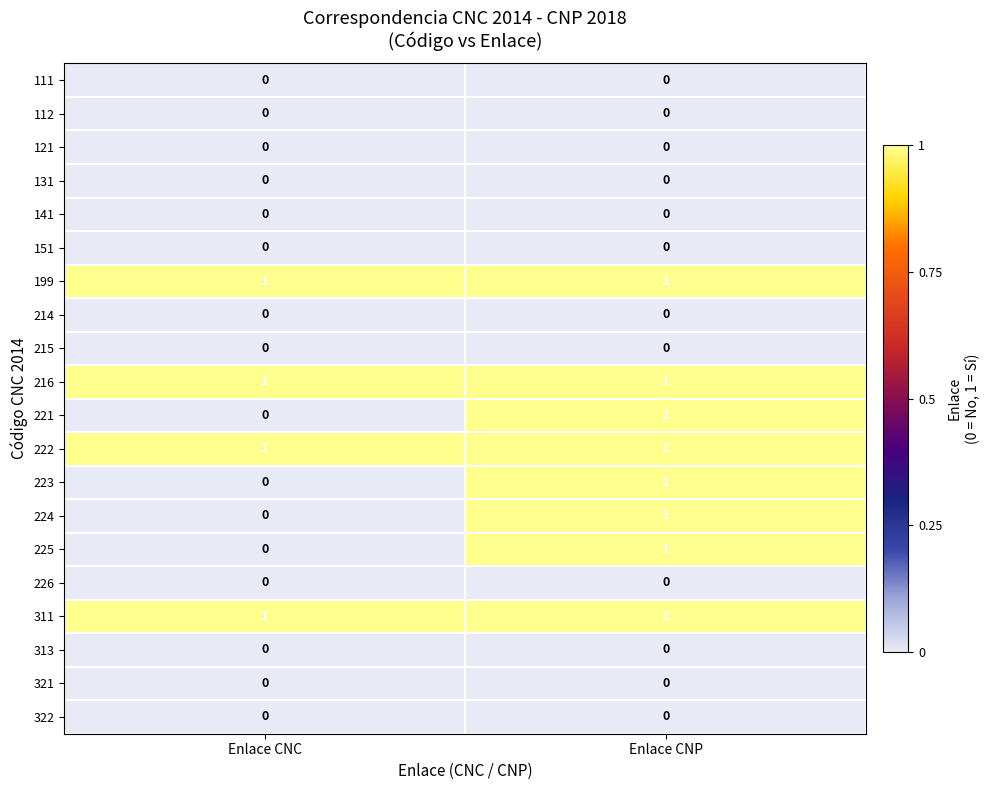

At which category is the sum across all series the highest?

Enlace CNP